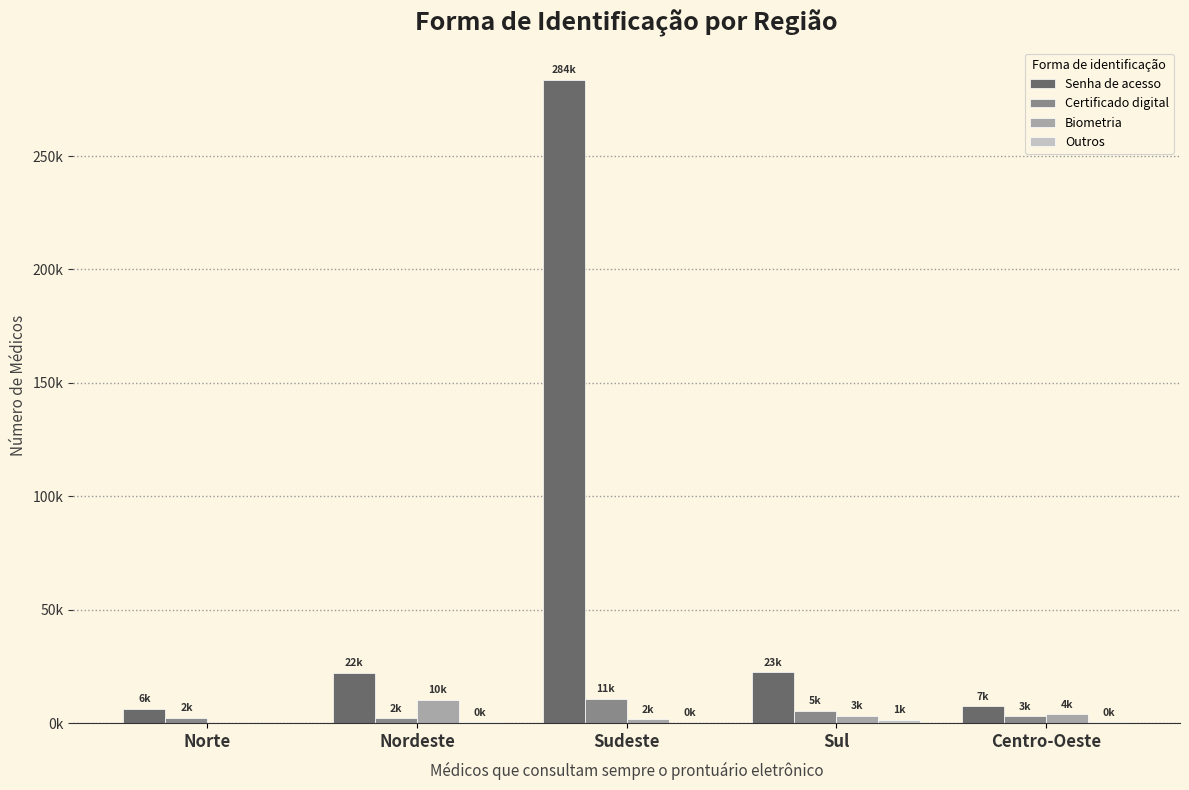

What is the label of the 2nd bar from the left?

Nordeste